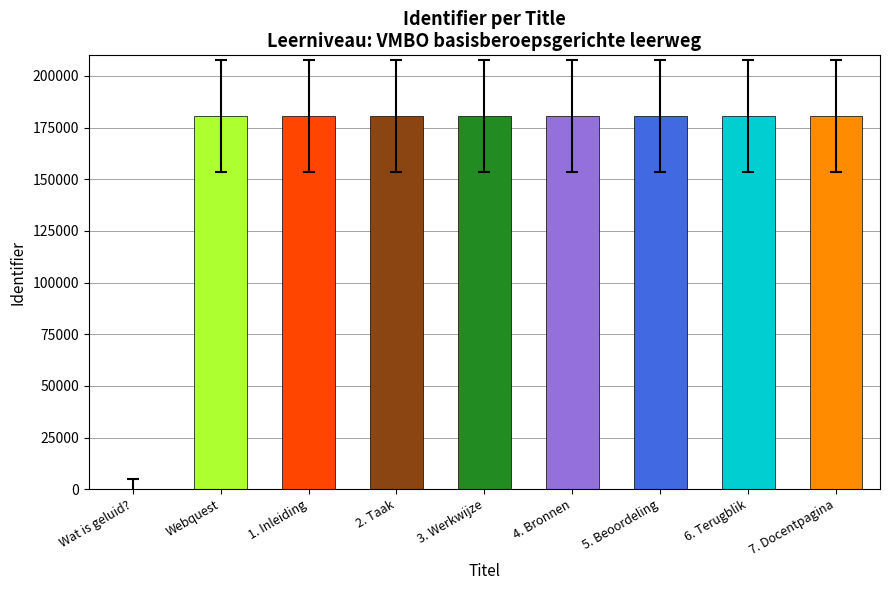

What is the greatest value displayed?

180840